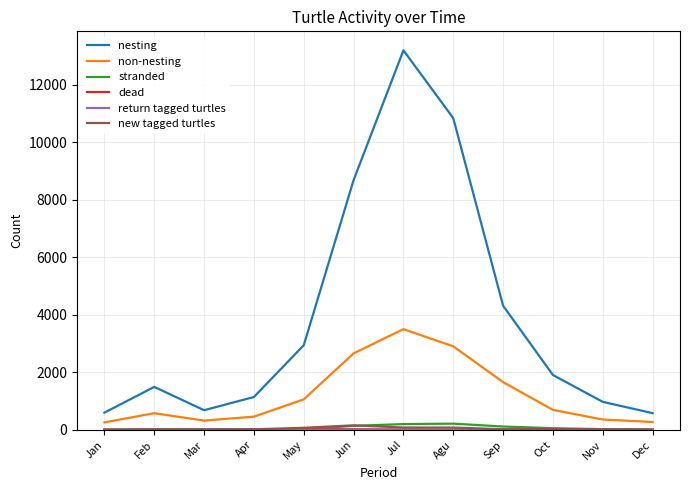

How many values in the stranded series are below 23?

6